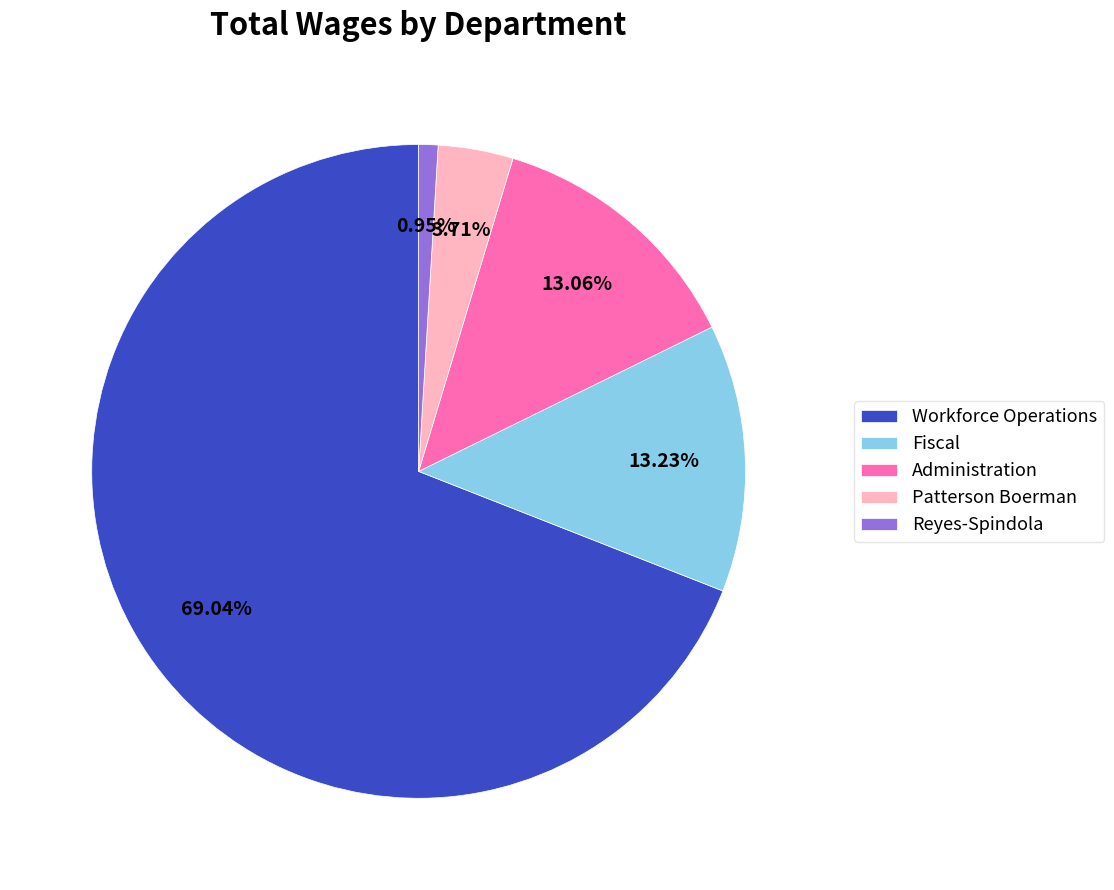

What percentage is the Reyes-Spindola slice, to the nearest percent?

1%